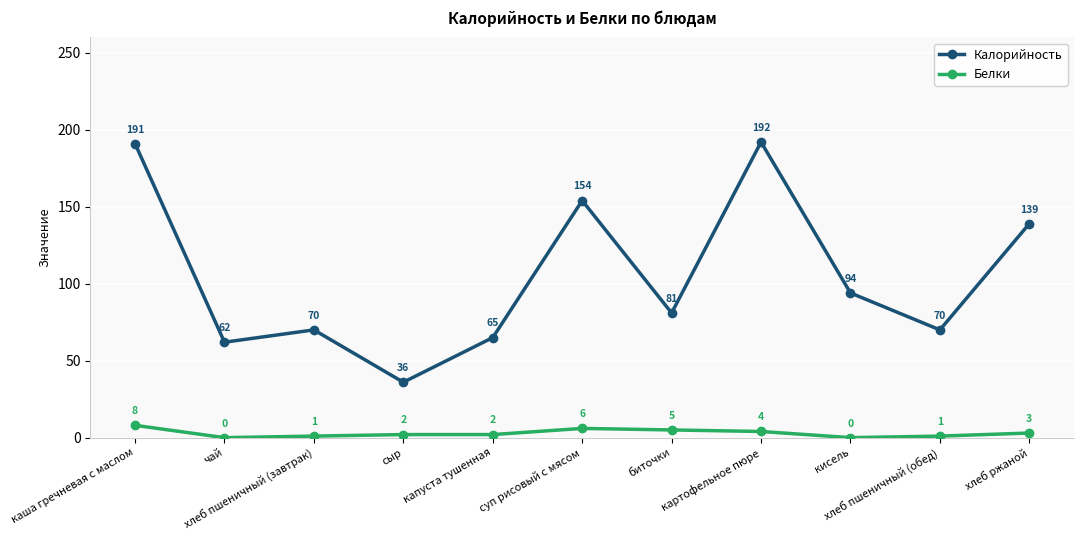

At how many categories does at least one series exceed 42?

10